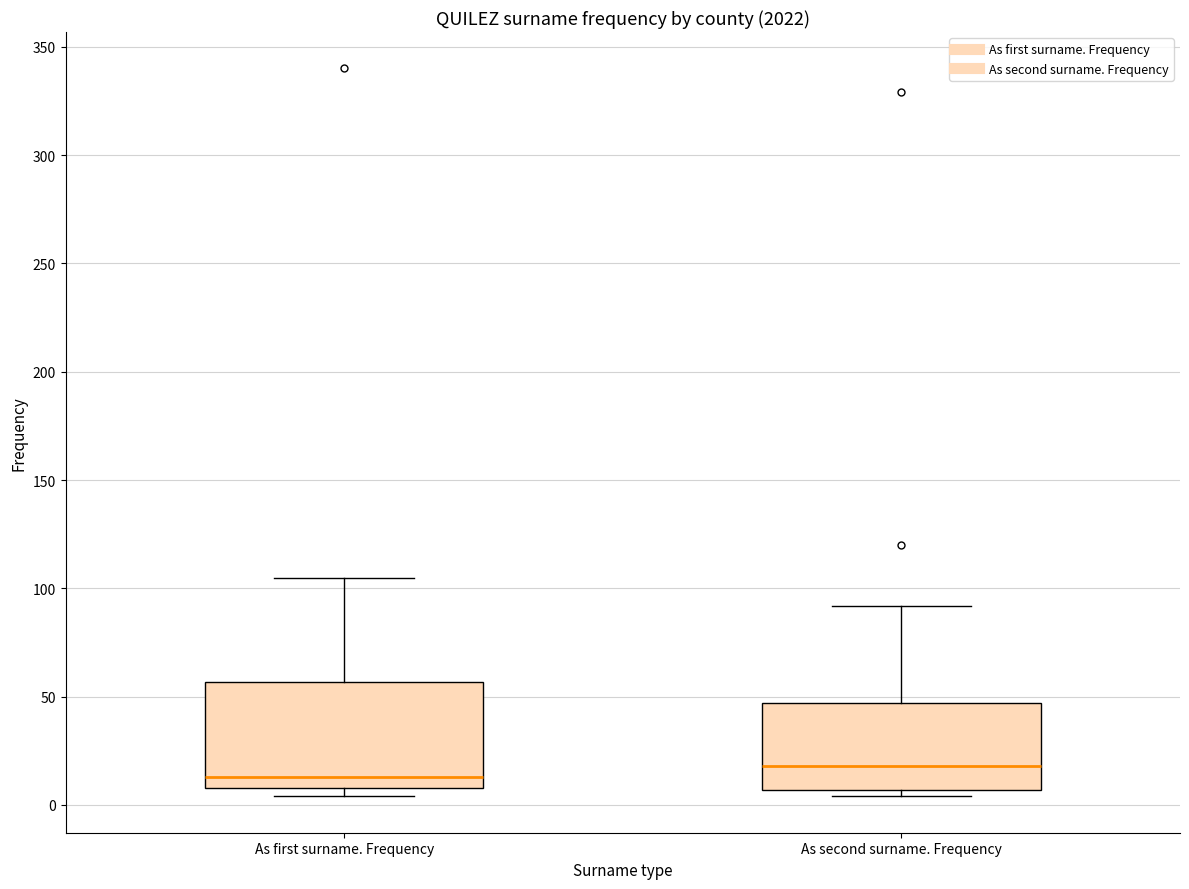

Reading left to right, read every box against the y-axis: the position of its median line, the range the box covers, and the ends of its whiskers. The values are not printed on the chart, so give them approximately, as read against the axis.

As first surname. Frequency: median 15, box 10 to 55, whiskers 5 to 105
As second surname. Frequency: median 20, box 5 to 45, whiskers 5 (just below the box's lower edge) to 90